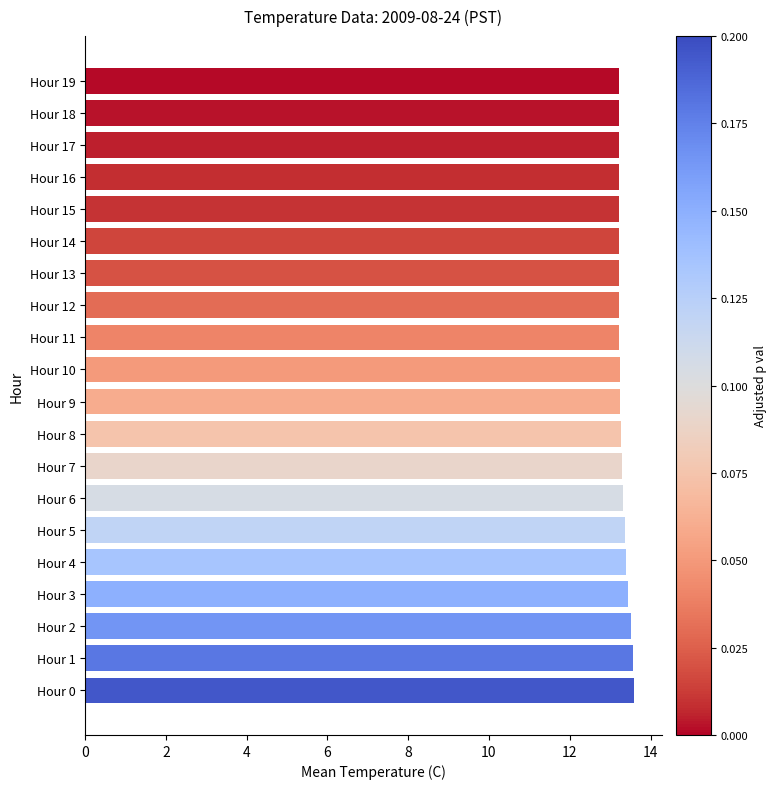

What is the ratio of the value at Hour 1 to the value at Hour 10?

1.0